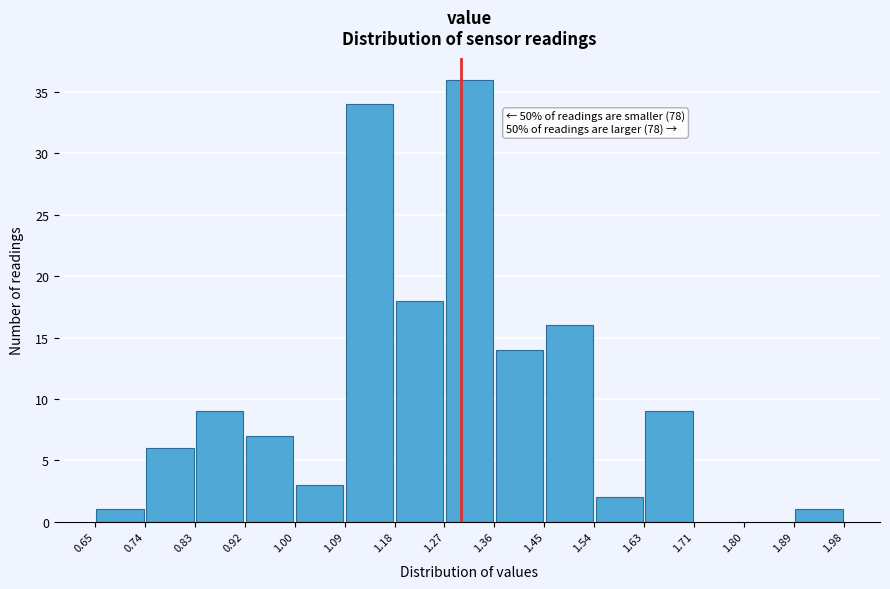

Over which range of the x-axis is the bar tallest?

1.27 to 1.36